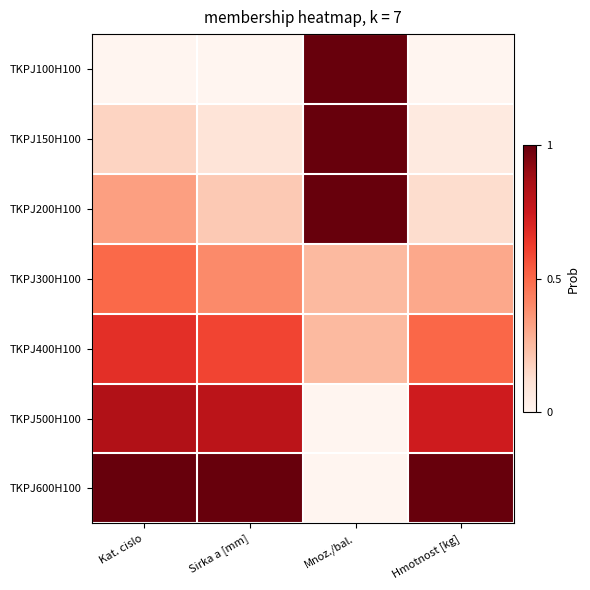

Reading left to right, extract all data points from this chart.

TKPJ100H100: Kat. cislo=0.0	Sirka a [mm]=0.0	Mnoz./bal.=1.0	Hmotnost [kg]=0.0
TKPJ150H100: Kat. cislo=0.2	Sirka a [mm]=0.1	Mnoz./bal.=1.0	Hmotnost [kg]=0.1
TKPJ200H100: Kat. cislo=0.3	Sirka a [mm]=0.2	Mnoz./bal.=1.0	Hmotnost [kg]=0.1
TKPJ300H100: Kat. cislo=0.5	Sirka a [mm]=0.4	Mnoz./bal.=0.2	Hmotnost [kg]=0.3
TKPJ400H100: Kat. cislo=0.7	Sirka a [mm]=0.6	Mnoz./bal.=0.2	Hmotnost [kg]=0.5
TKPJ500H100: Kat. cislo=0.8	Sirka a [mm]=0.8	Mnoz./bal.=0.0	Hmotnost [kg]=0.7
TKPJ600H100: Kat. cislo=1.0	Sirka a [mm]=1.0	Mnoz./bal.=0.0	Hmotnost [kg]=1.0